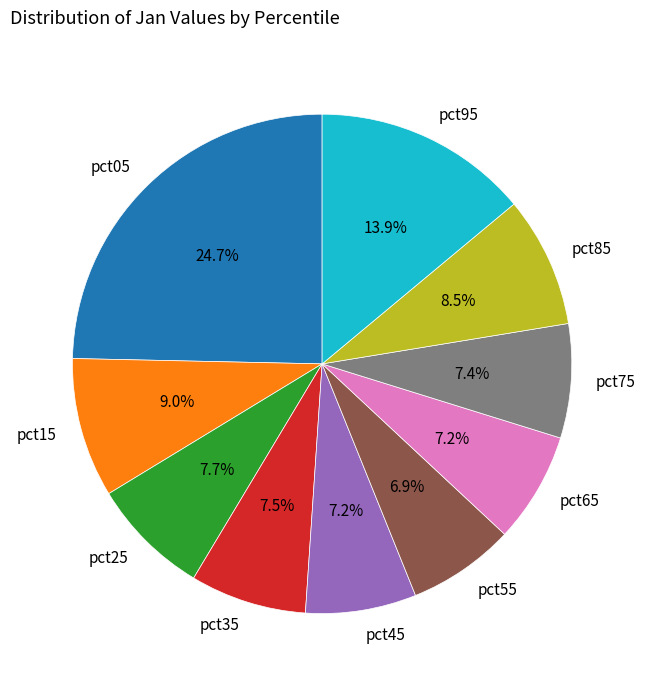

Which category has the biggest portion of the pie?

pct05